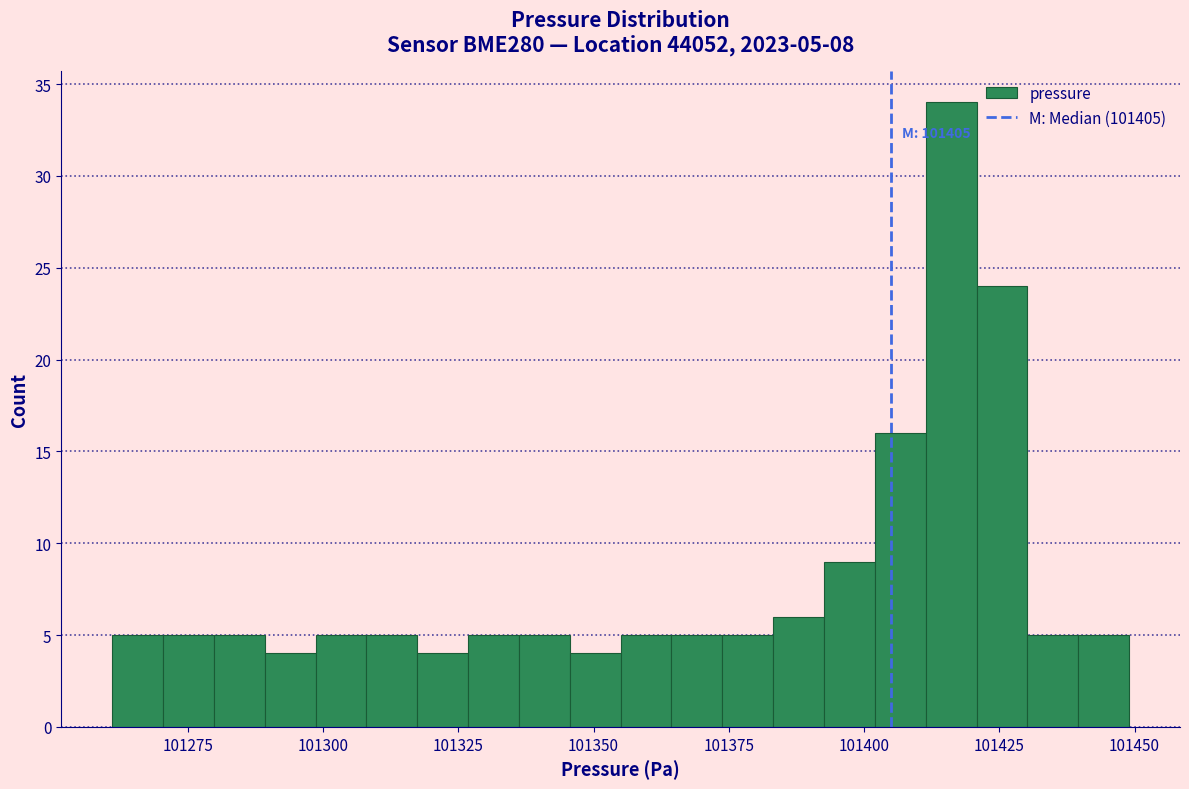

Read against the x-axis, roughly where is the centre of the tallest bar?

101415